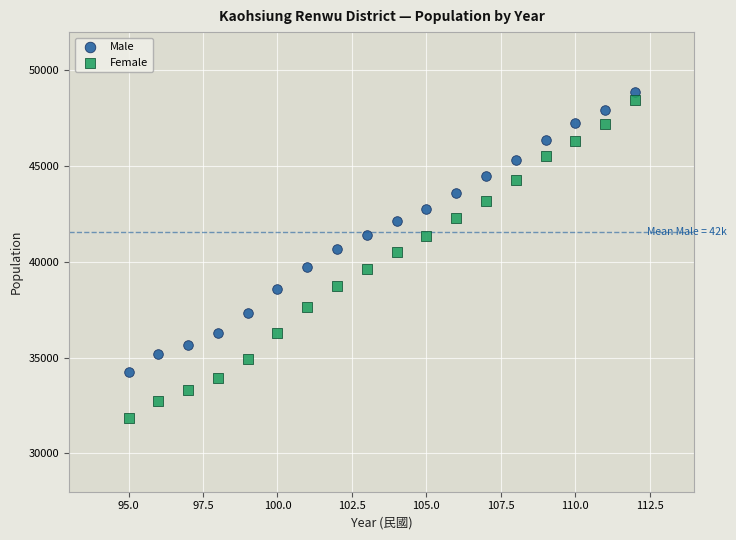

Across all data points, what is the range of X values (max minus min)?

17